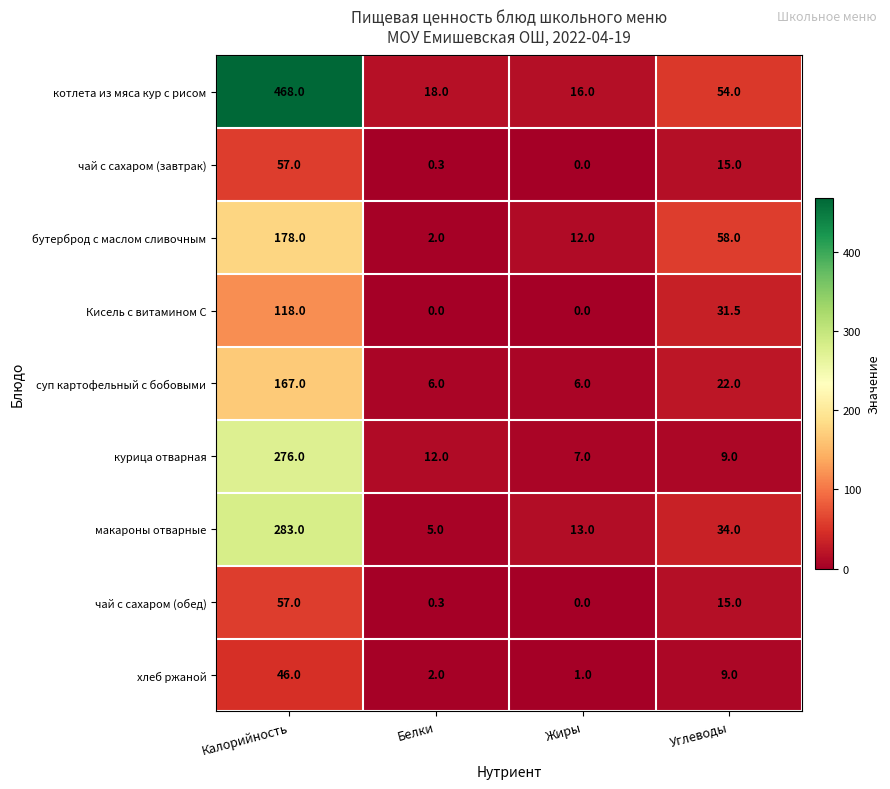

What is the total value across all series at Белки?

45.6